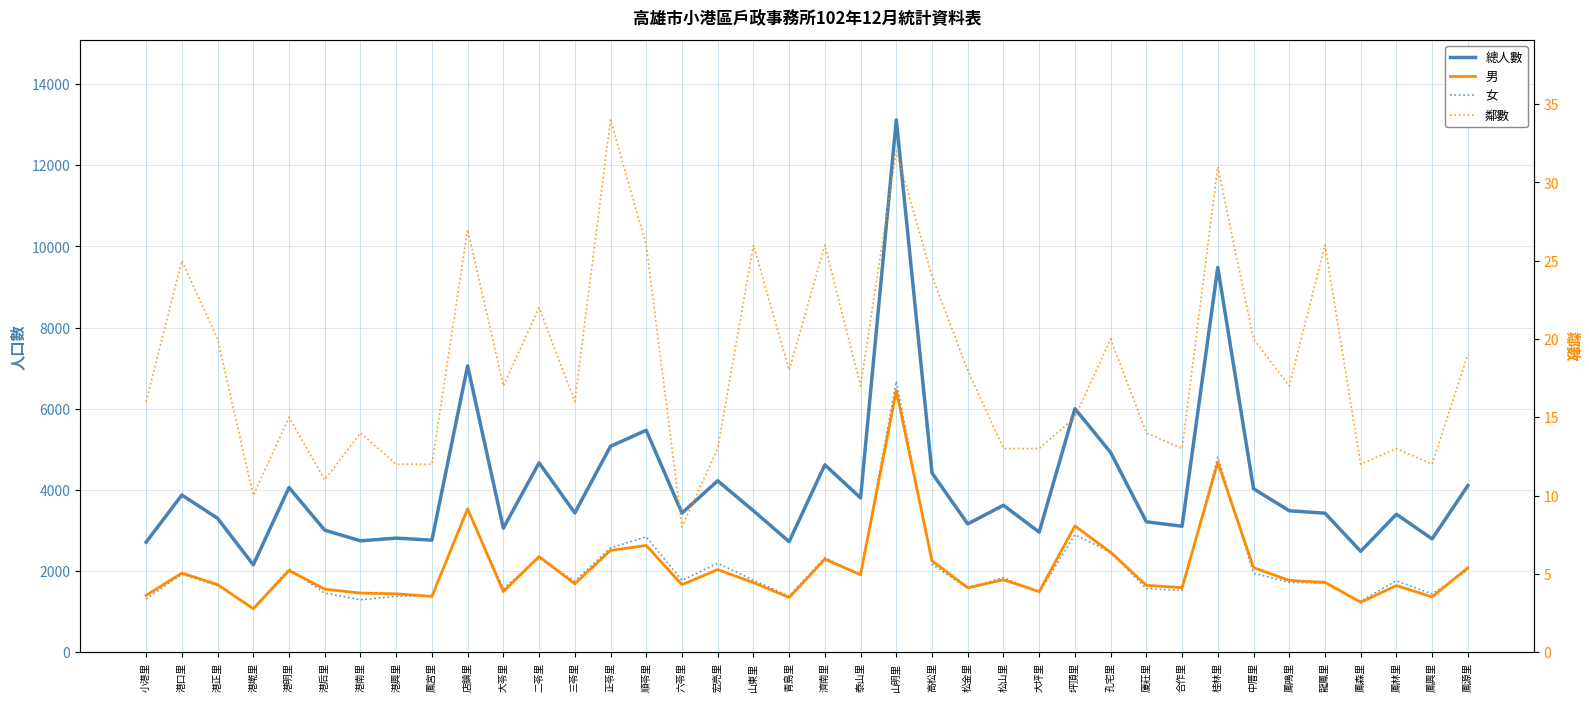

Reading left to right, extract all data points from this chart.

總人數: 2708	3871	3299	2150	4057	3005	2742	2809	2758	7056	3055	4666	3431	5073	5468	3427	4222	3484	2721	4616	3800	13122	4414	3159	3619	2956	6002	4920	3211	3102	9484	4027	3483	3424	2484	3398	2789	4103
男: 1397	1946	1664	1066	2010	1550	1454	1435	1371	3532	1490	2356	1683	2505	2627	1661	2032	1712	1346	2288	1908	6448	2250	1585	1782	1492	3109	2459	1645	1586	4678	2081	1766	1718	1227	1639	1358	2077
女: 1311	1925	1635	1084	2047	1455	1288	1374	1387	3524	1565	2310	1748	2568	2841	1766	2190	1772	1375	2328	1892	6674	2164	1574	1837	1464	2893	2461	1566	1516	4806	1946	1717	1706	1257	1759	1431	2026
鄰數: 16	25	20	10	15	11	14	12	12	27	17	22	16	34	26	8	13	26	18	26	17	32	24	18	13	13	15	20	14	13	31	20	17	26	12	13	12	19